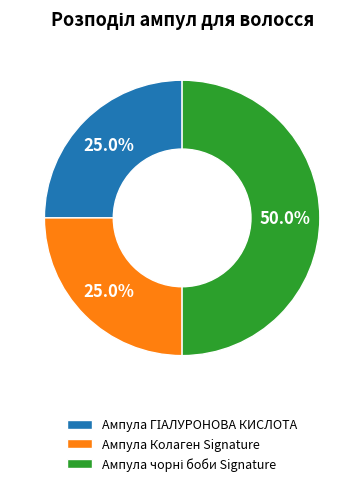

Is Ампула Колаген Signature the majority of the pie?

No